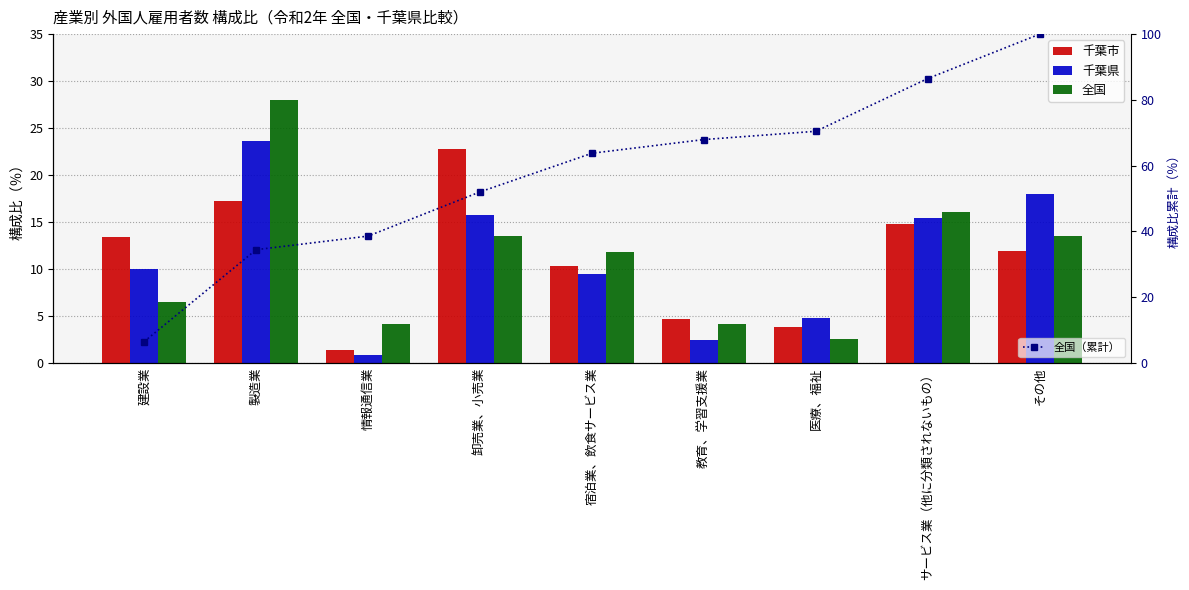

How many groups of bars are there?

9